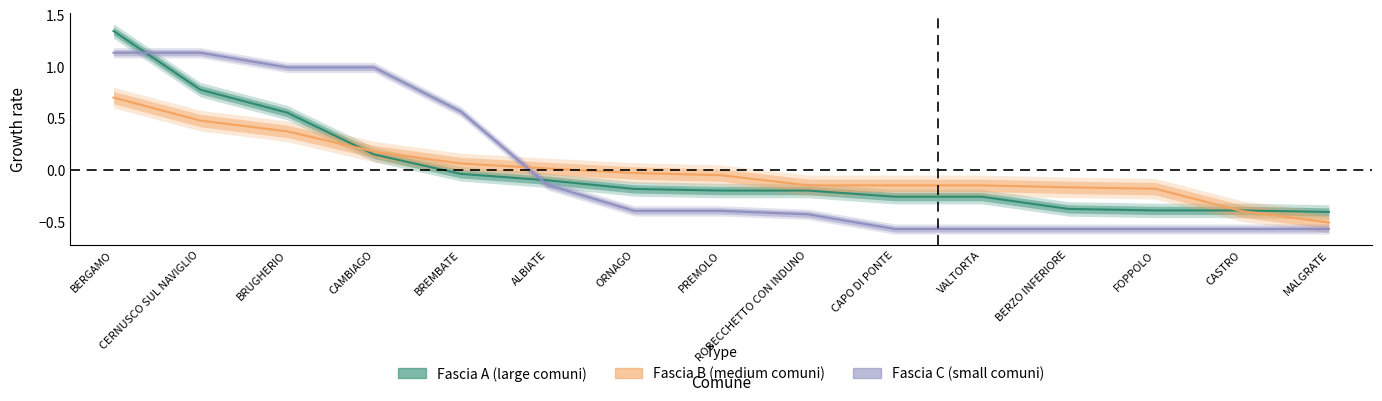

Read the Fascia C value at BERZO INFERIORE.

-0.6